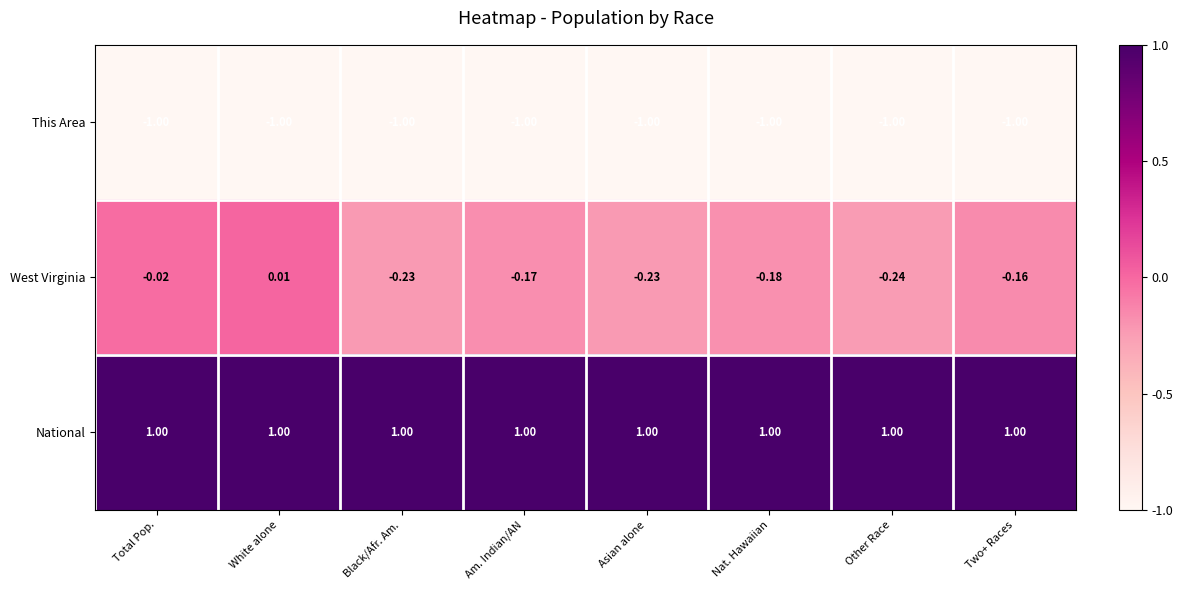

Which series has the largest range (max minus min)?

West Virginia